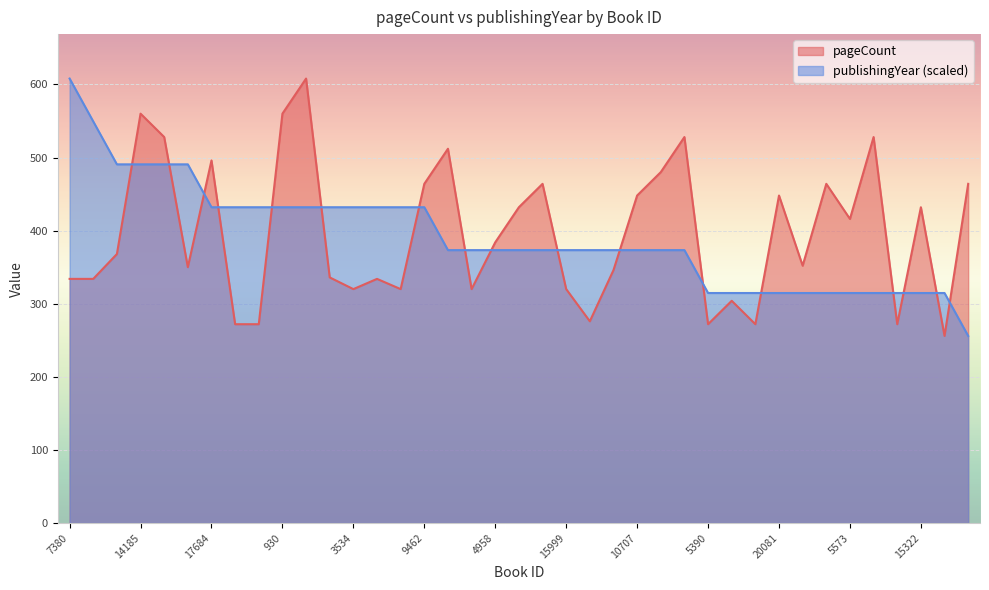

Rank the series by their maximum value, from lowest to highest.

pageCount, publishingYear